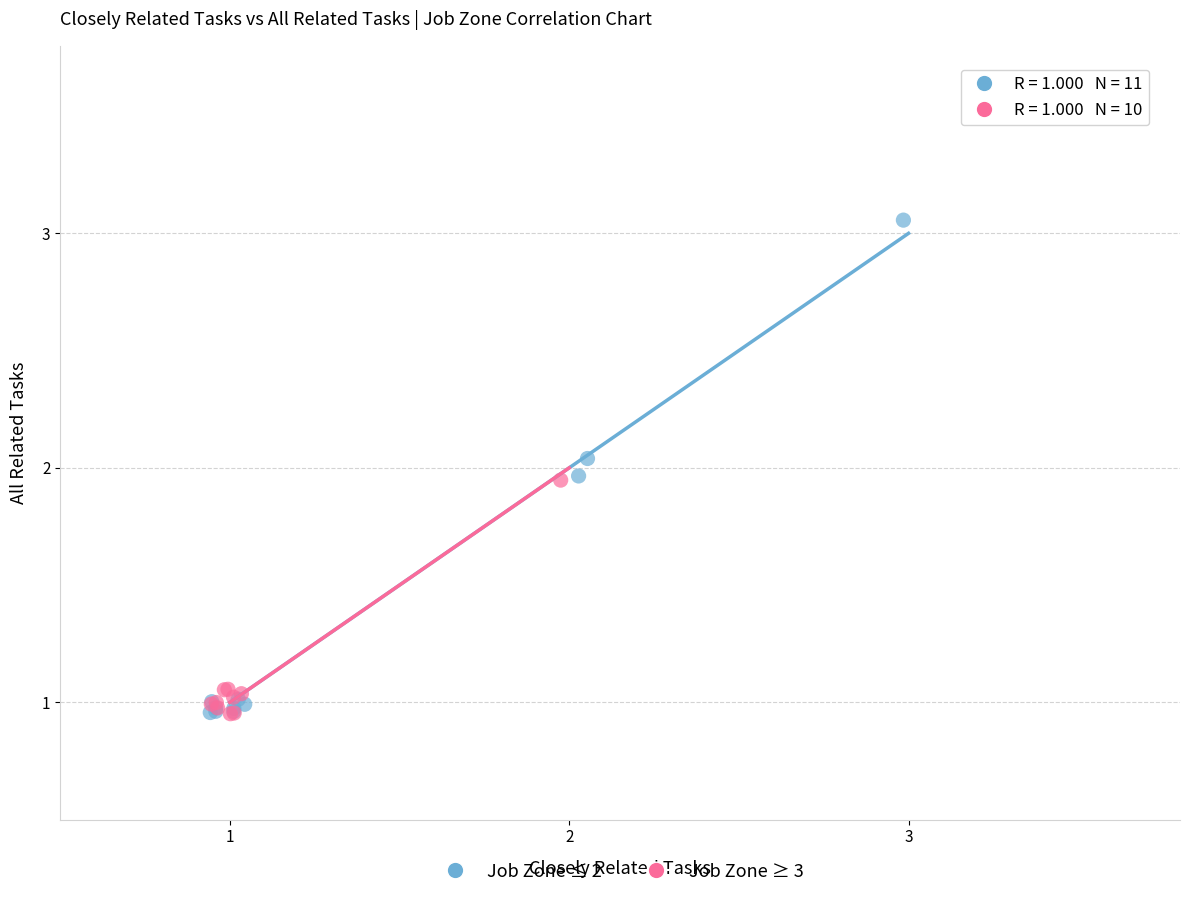

Which series contains the highest Y value?

Job Zone ≤ 2